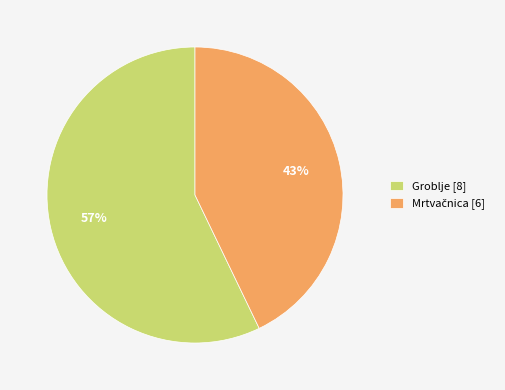

To the nearest percent, what is the average slice percentage?

50%